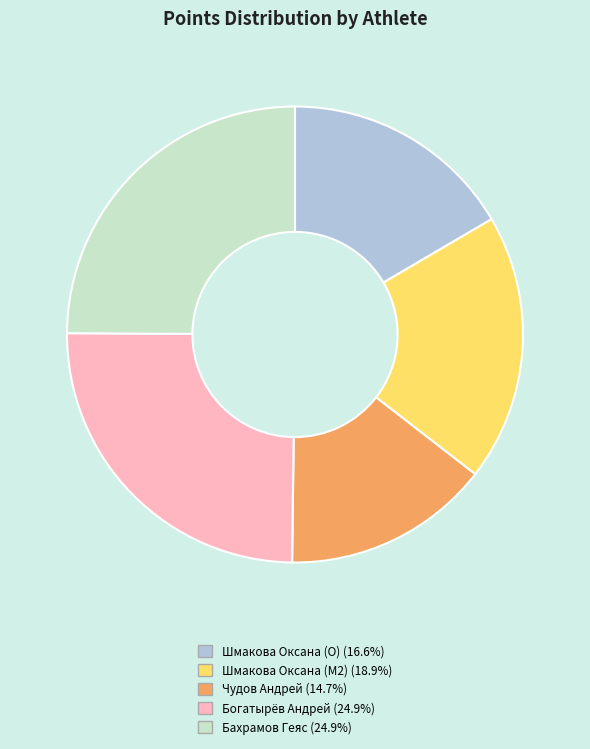

Does any single category account for the majority?

No